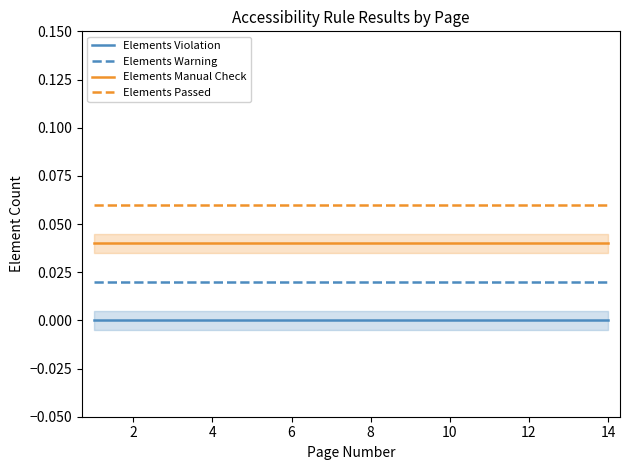

True or false: Elements Violation has a value of 0.0 at 4.

True